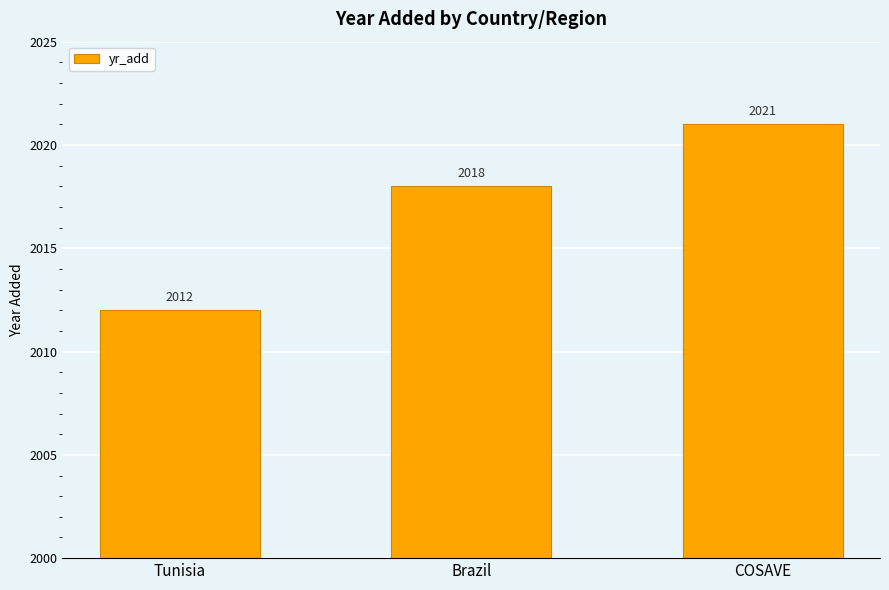

How many bars are there in total?

3